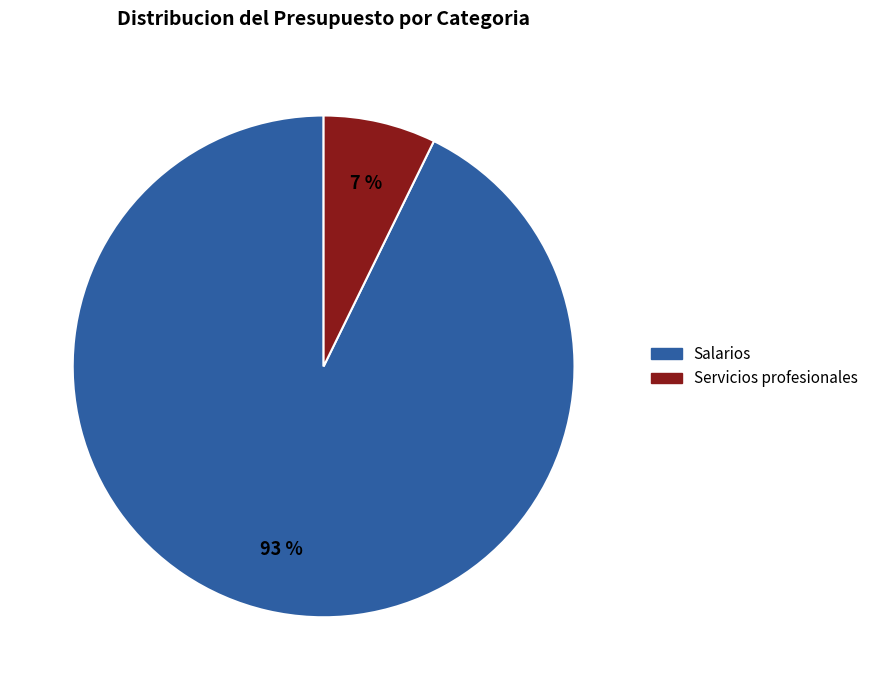

Rank the categories by value from lowest to highest.

Servicios profesionales, Salarios